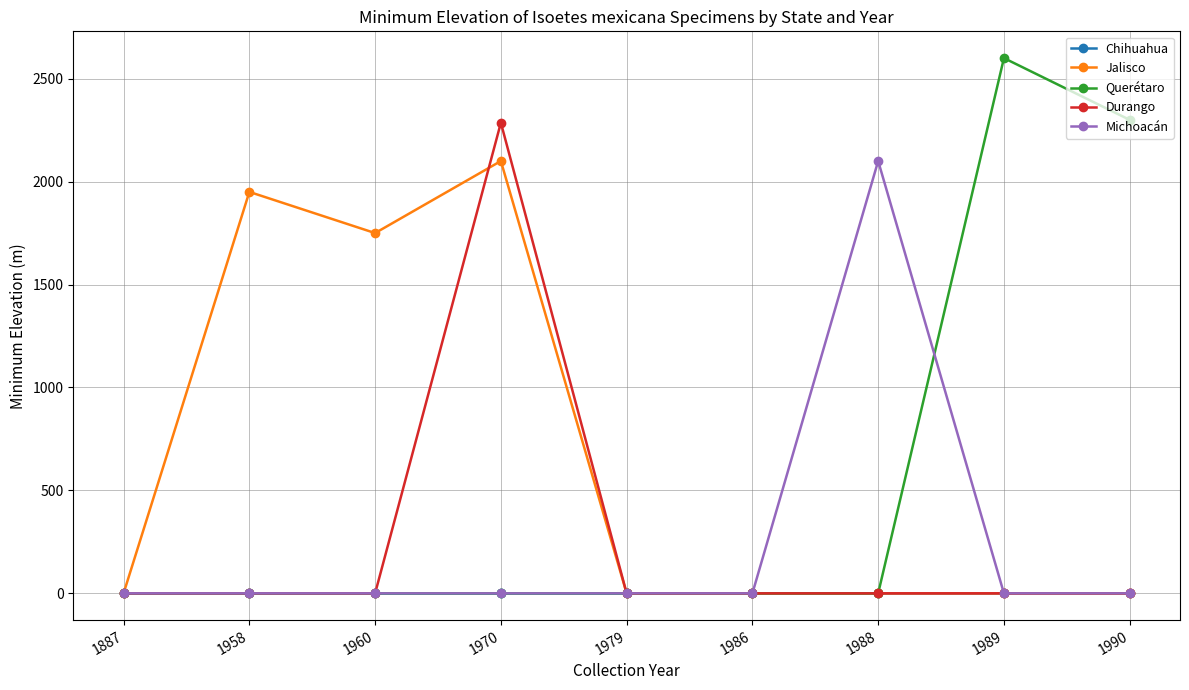

Is it true that Querétaro equals -1615 at 1887?

False